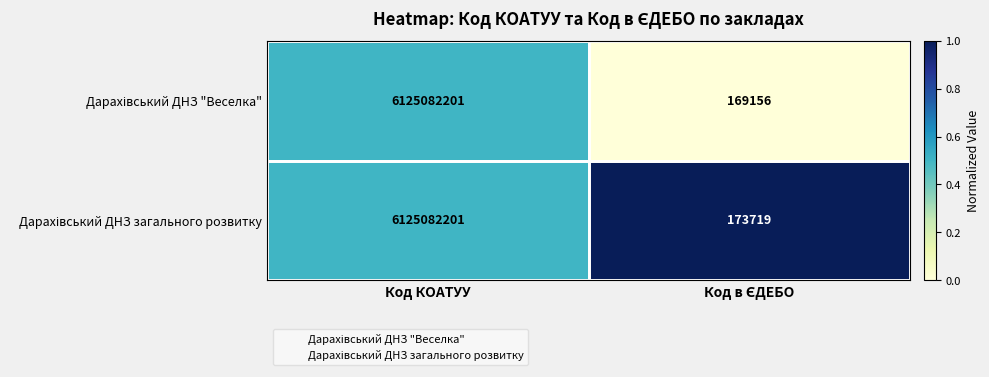

Which category has the lowest value in the Дарахівський ДНЗ "Веселка" series?

Код КОАТУУ